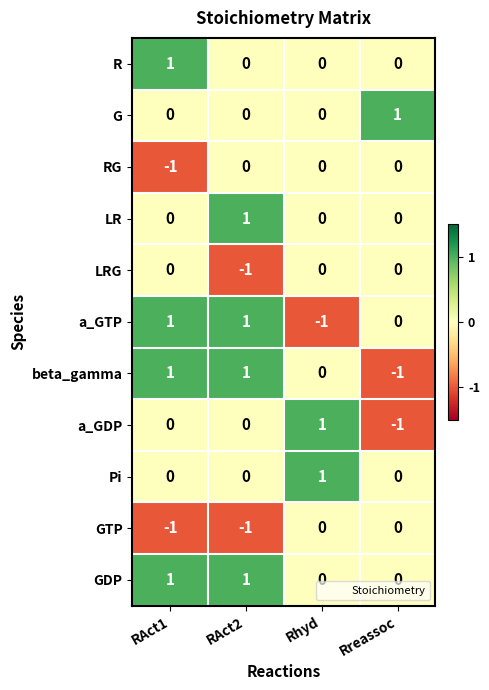

Count the GTP values in the range -1 to 0.

4